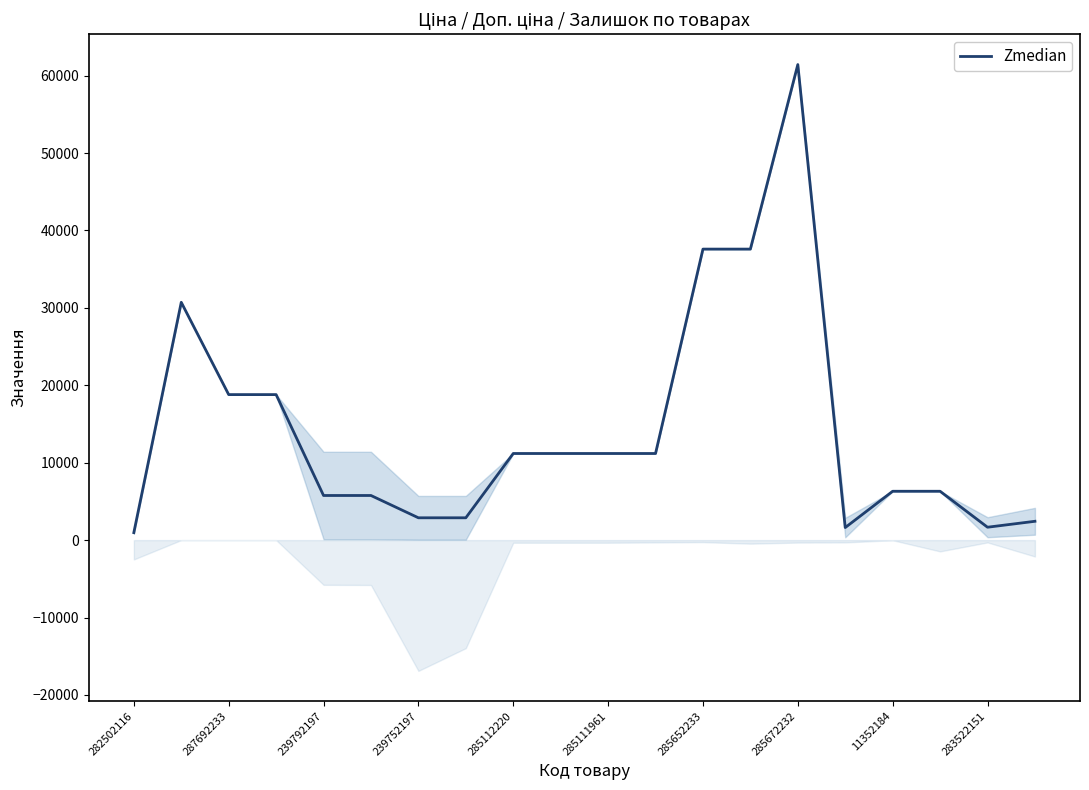

How many interior local valleys (lower than both neighbors) does the data have?

2